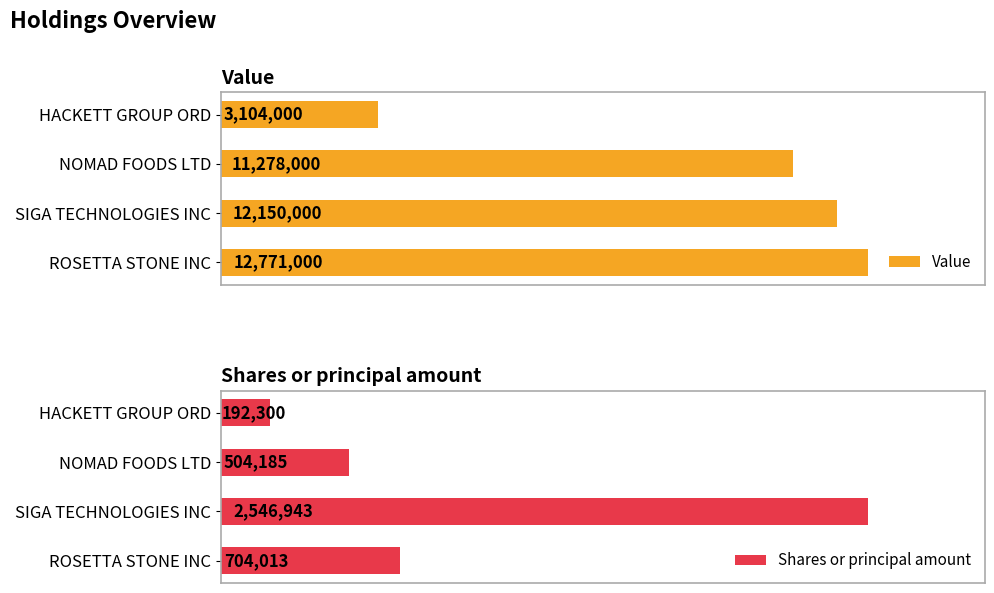

Count the number of categories in the chart.

4